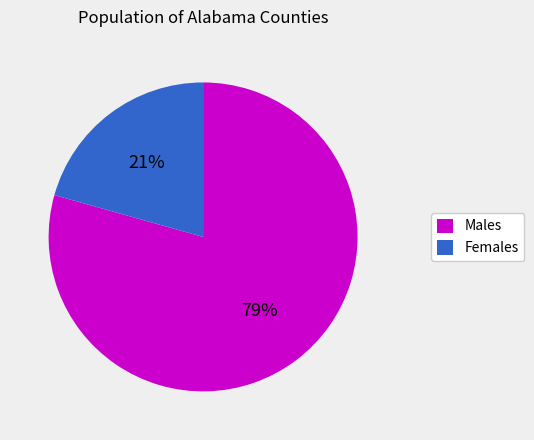

Between Males and Females, which is larger?

Males